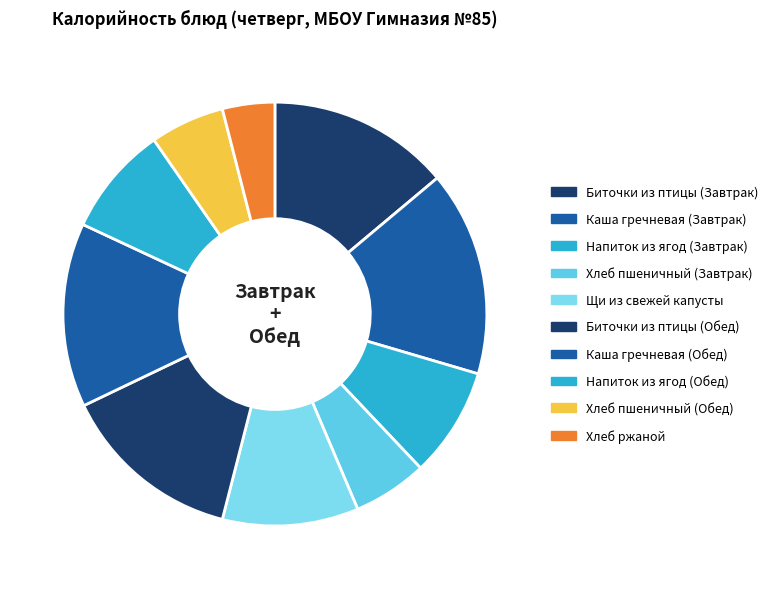

Approximately how many times larger is the value at Биточки из птицы (Завтрак) compared to Каша гречневая (Завтрак)?

0.9